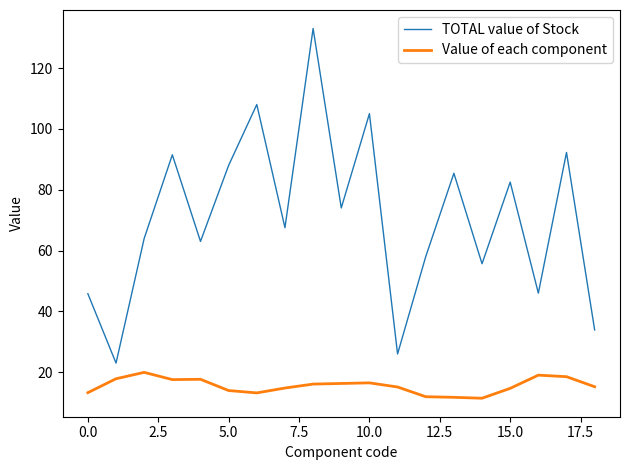

What is the highest value of the Value of each component series?

20.0